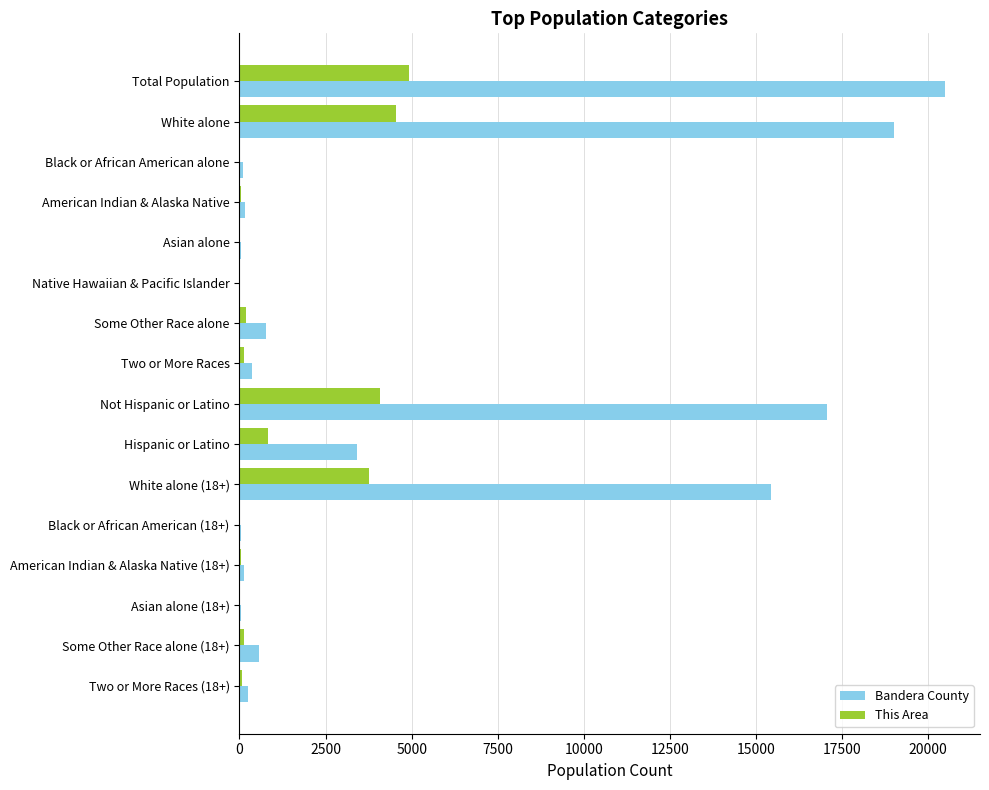

What is the sum of all This Area values?

18755